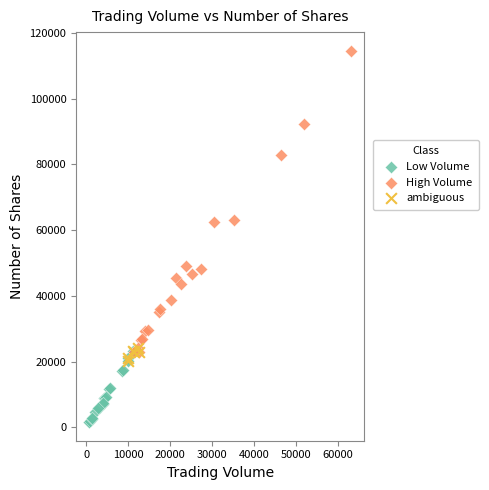

Which series has the widest spread of Y values?

High Volume